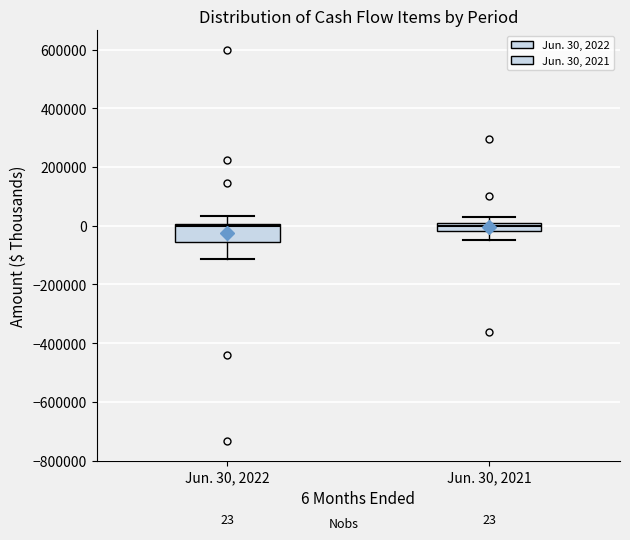

Comparing the boxes themselves (not the whiskers), which one is the tallest?

Jun. 30, 2022